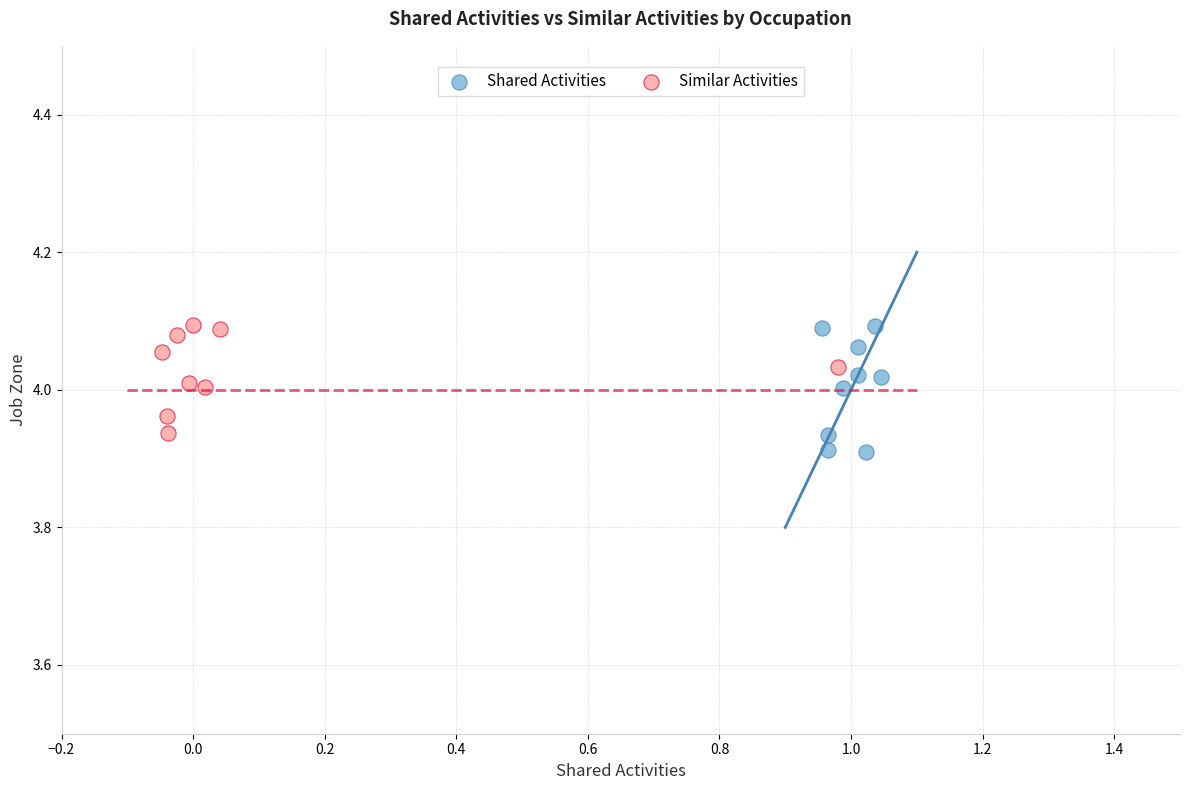

Which series has the largest Y range (max minus min)?

Shared Activities